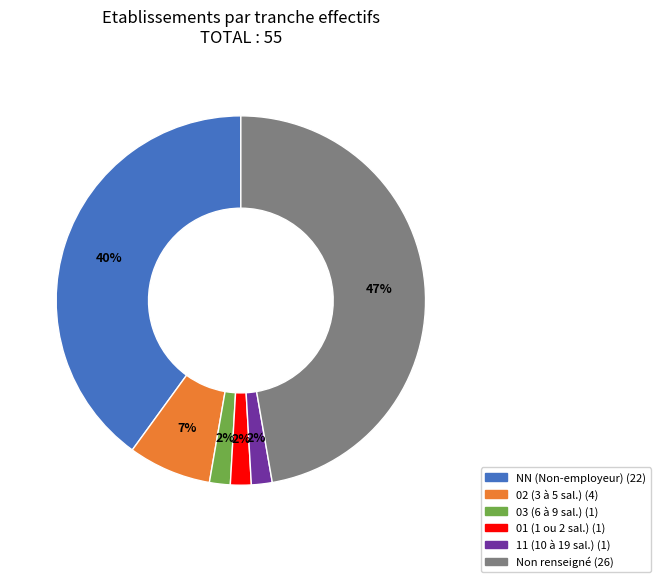

Does any single category account for the majority?

No